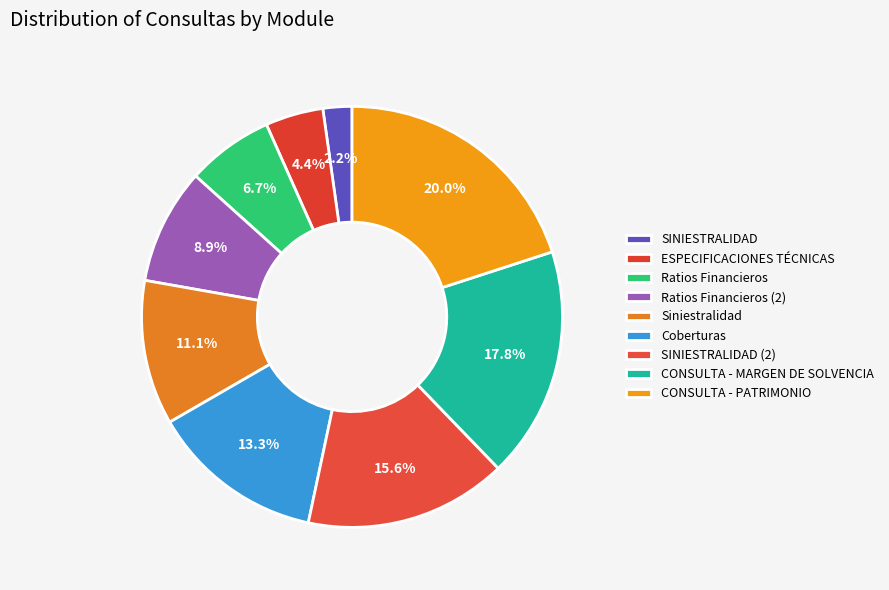

How many segments does this pie chart have?

9